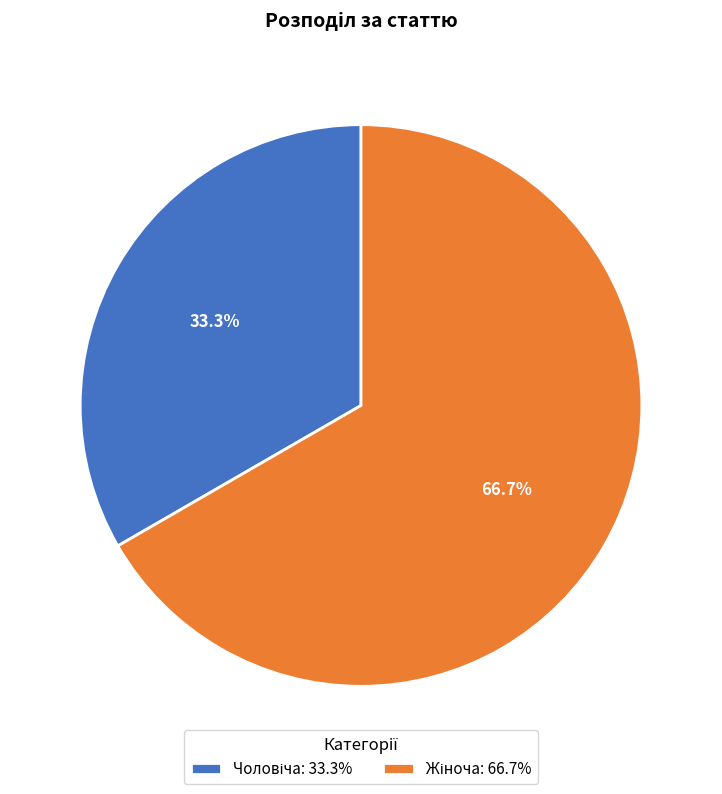

To the nearest percent, what is the difference between the largest and smallest slice percentages?

33%